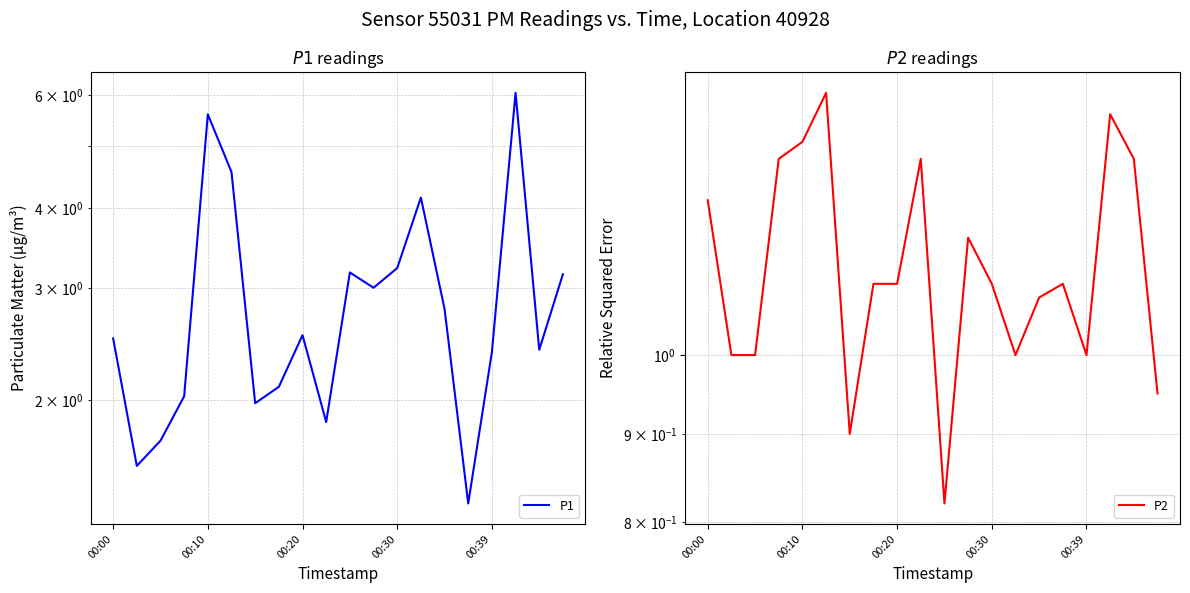

List the series in order of their peak value, highest first.

P1, P2